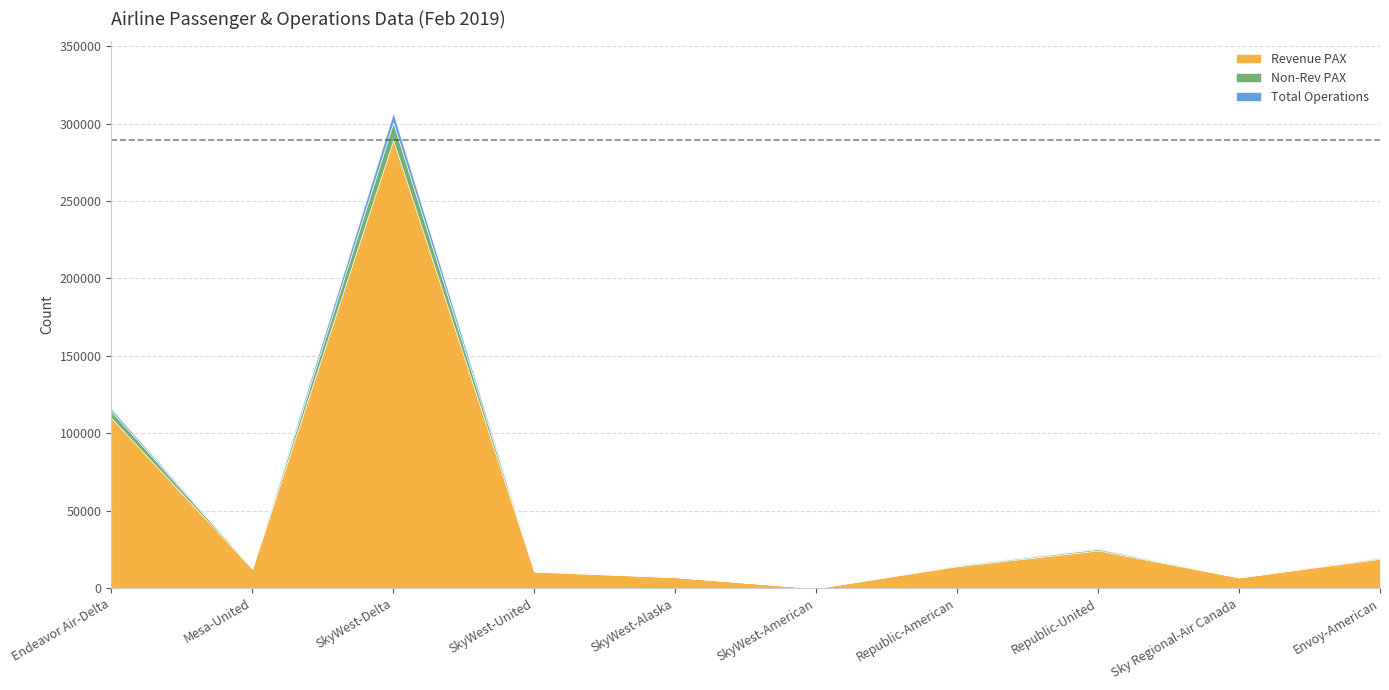

What is the difference between the second highest and second lowest values in the Non-Rev PAX series?

4284